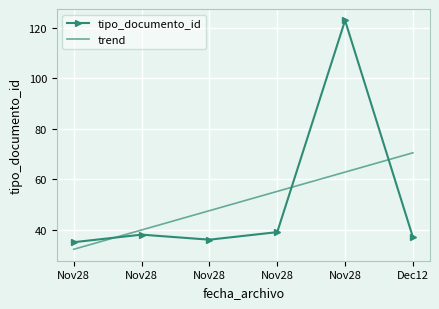

At Nov28, list the series in order from smallest to largest.

trend, tipo_documento_id